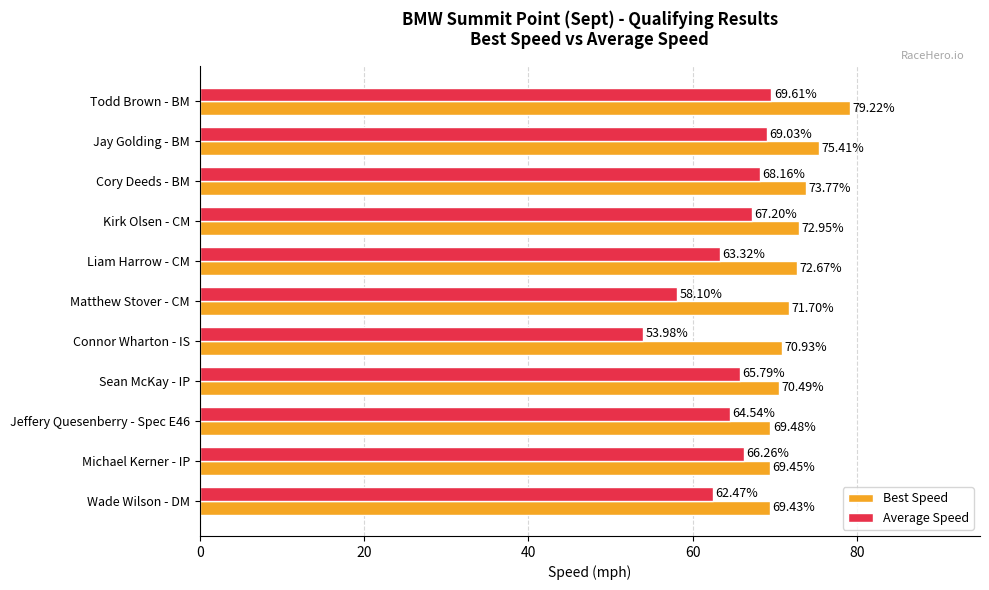

Which label corresponds to the smallest value in the chart?

Connor Wharton - IS